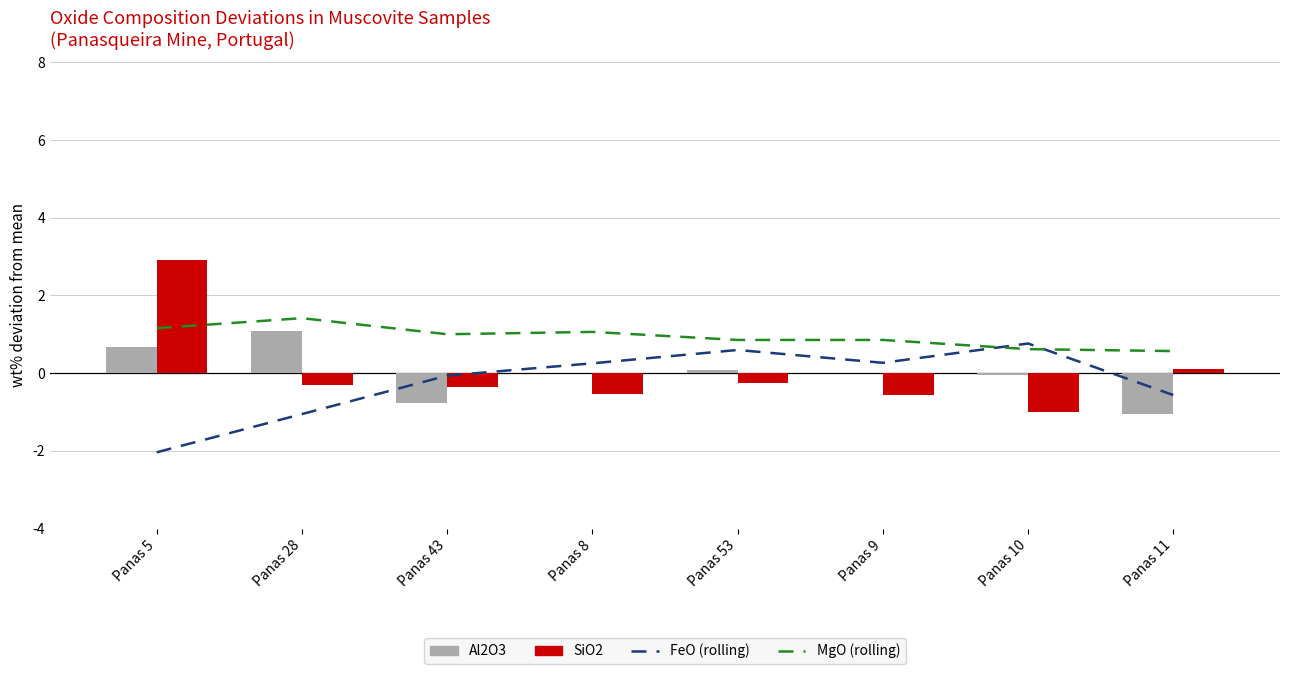

How many categories are shown in the chart?

8